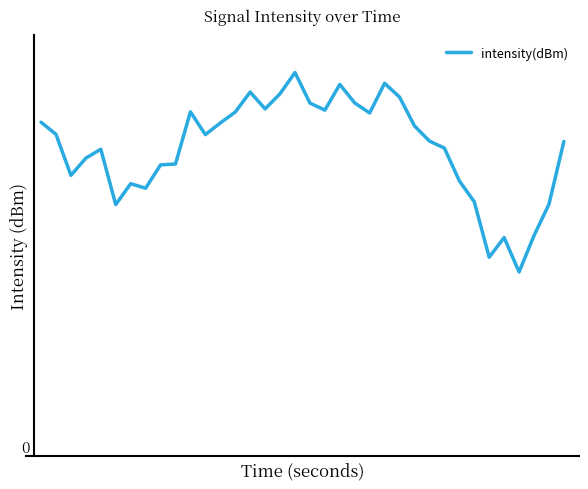

What is the value of the 13th point from the left?

15.2